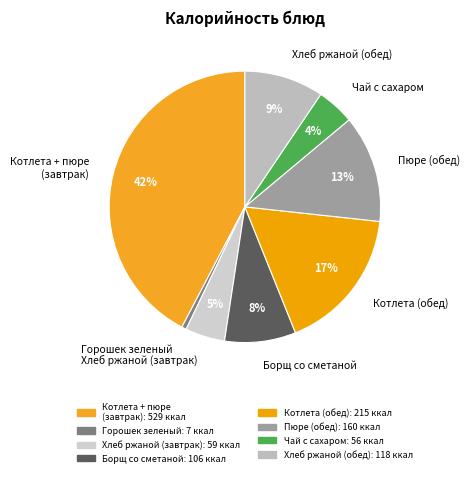

Combined, do Чай с сахаром and Борщ со сметаной account for over 50%?

No